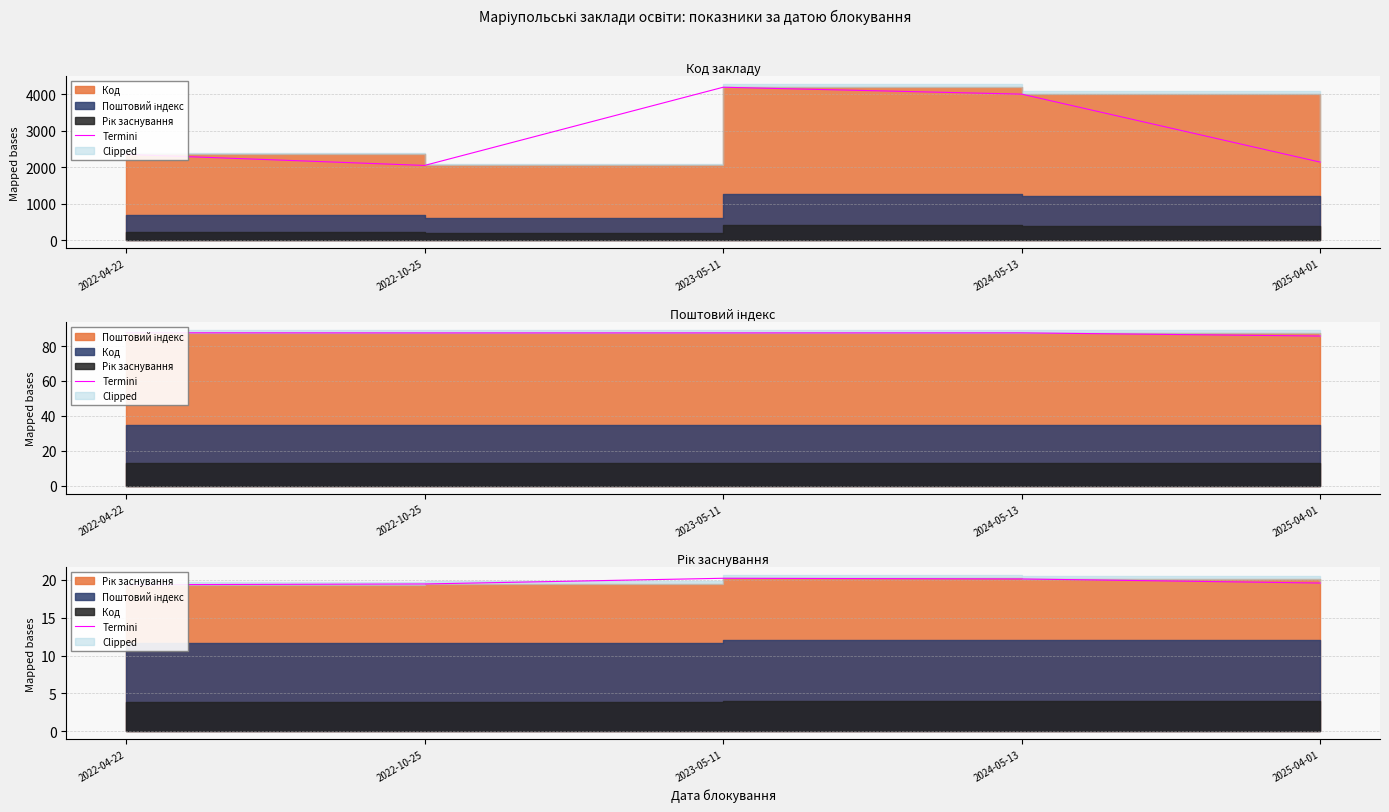

What is the difference between the maximum and minimum values?

0.9